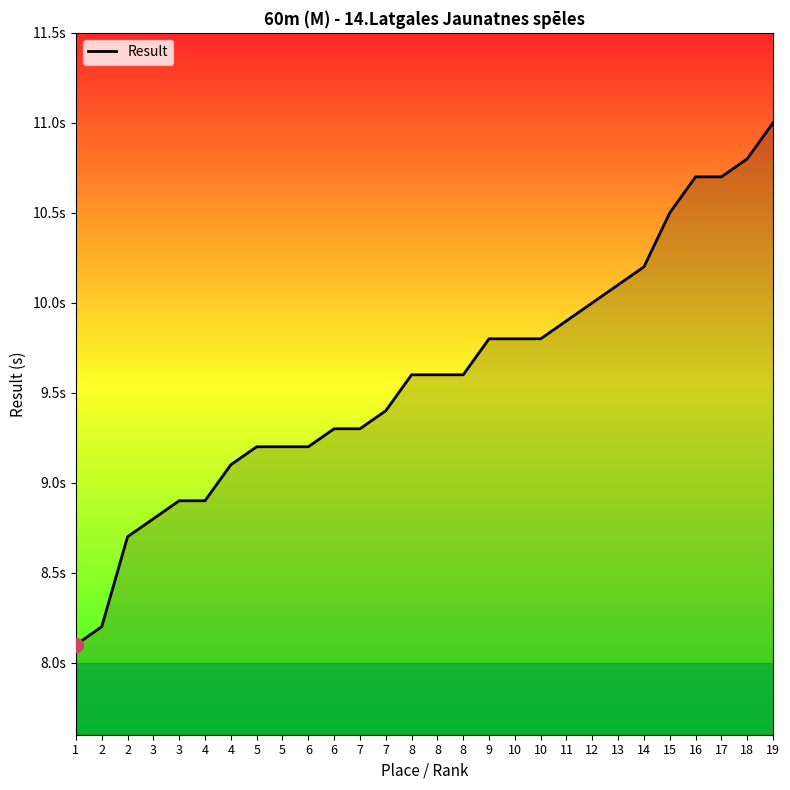

What is the sum of the values at 13 and 6?

19.4